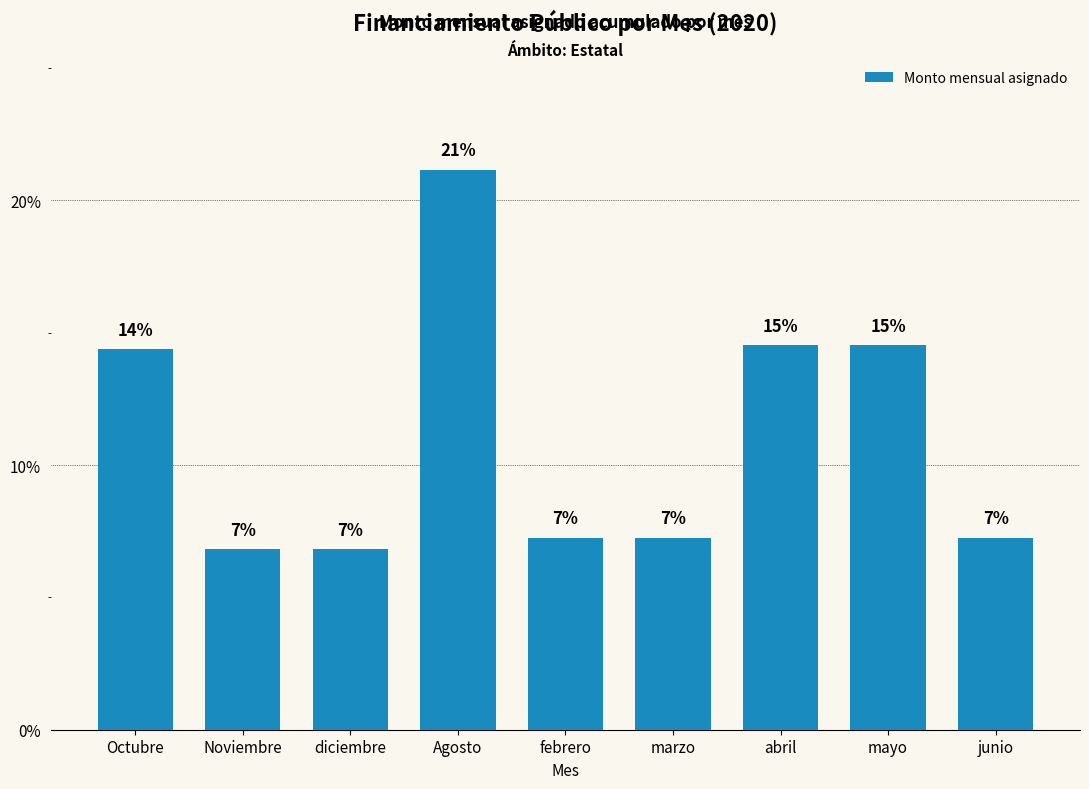

The chart shows a value of 14.5 at abril. True or false?

True